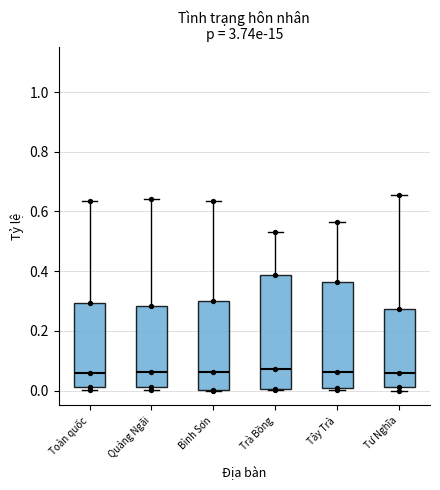

Reading left to right, transcribe this box plot: for each box, give where its median line is, the range the box spans, and where its two whiskers end, as read against the y-axis. The values are not printed on the chart, so give them approximately, as read against the axis.

Toàn quốc: median 0.06, box 0.02 to 0.30, whiskers 0.00 to 0.64
Quảng Ngãi: median 0.06, box 0.02 to 0.28, whiskers 0.00 to 0.64
Bình Sơn: median 0.06, box 0.00 to 0.30, whiskers 0.00 to 0.64
Trà Bồng: median 0.08, box 0.00 to 0.38, whiskers 0.00 to 0.54
Tây Trà: median 0.06, box 0.00 to 0.36, whiskers 0.00 (just below the box's lower edge) to 0.56
Tư Nghĩa: median 0.06, box 0.02 to 0.28, whiskers 0.00 to 0.66